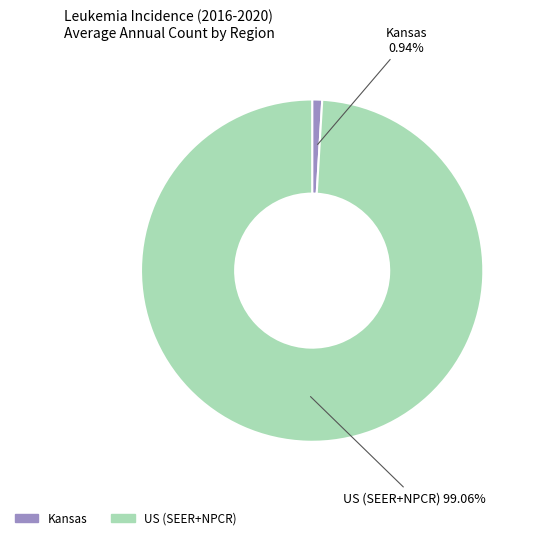

How many segments does this pie chart have?

2